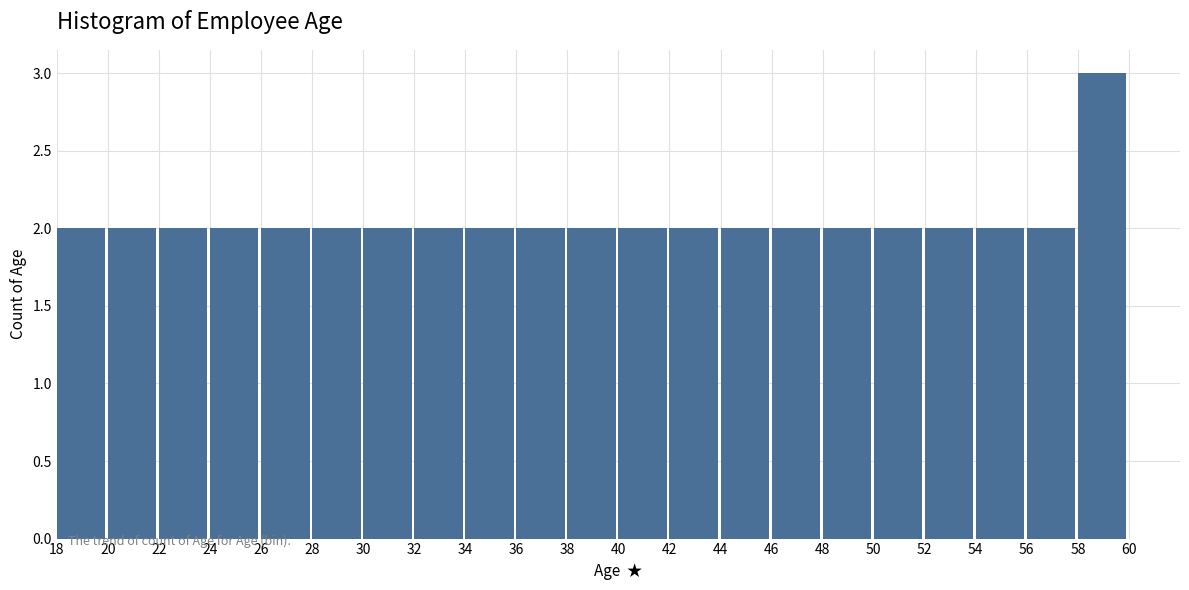

How tall is the bar that spans 28 to 30 on the x-axis? The values are not printed on the chart, so give them approximately, as read against the axis.

2